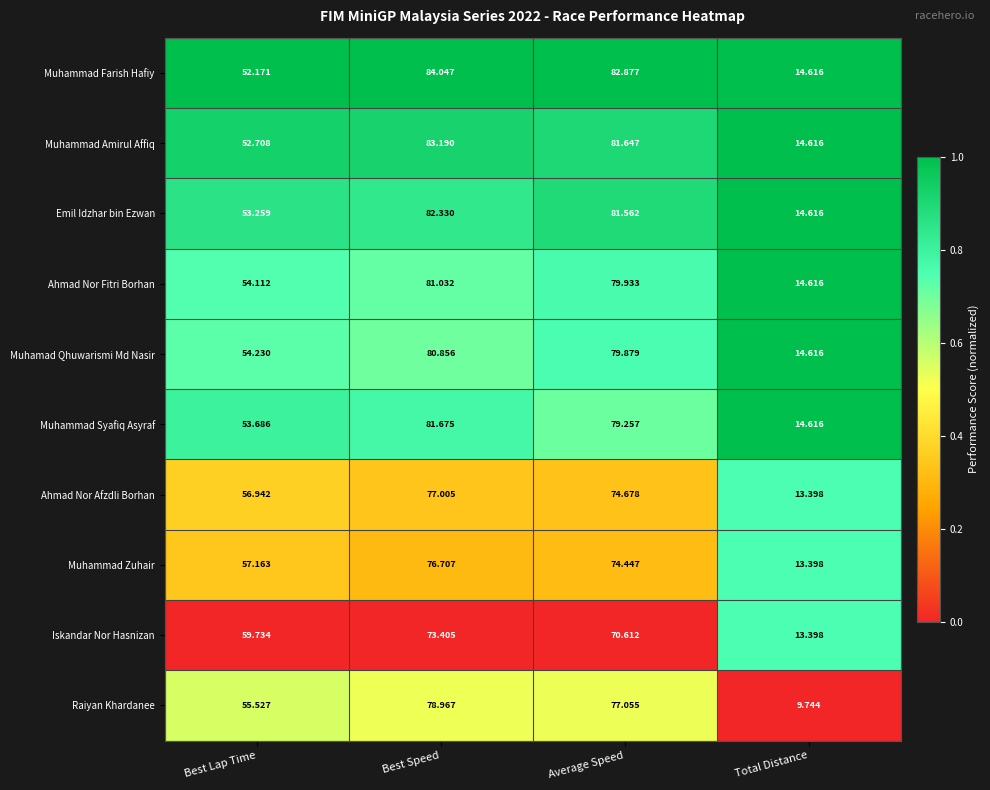

Which series has the largest total across all categories?

Muhammad Farish Hafiy